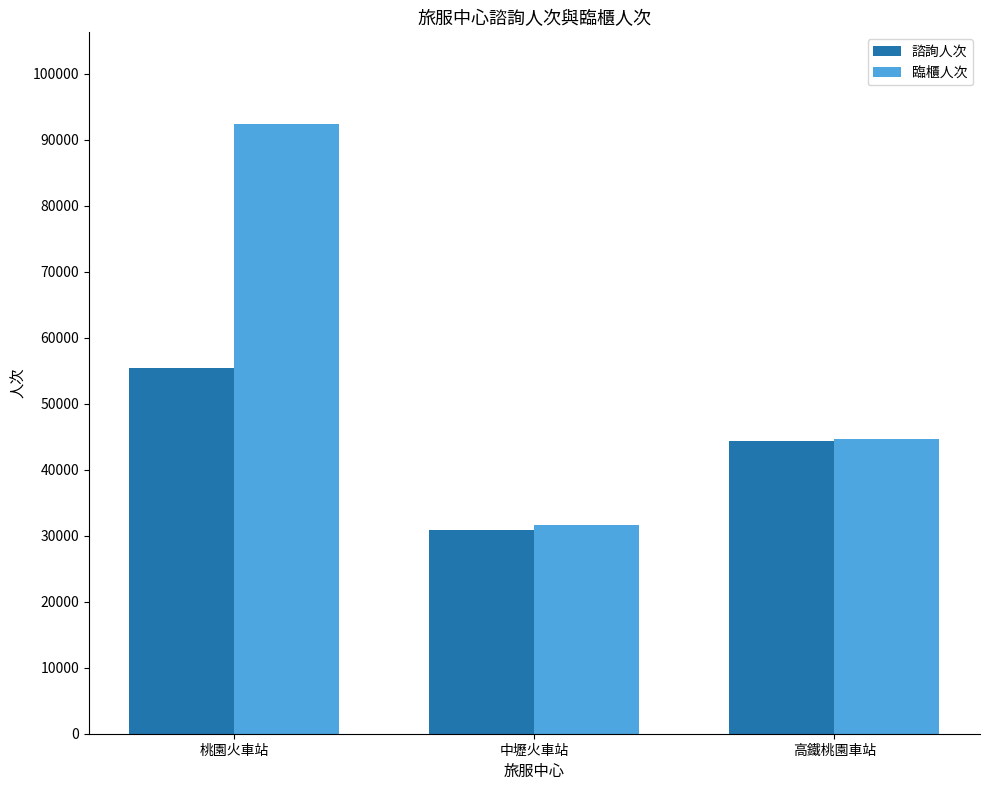

What is the label of the 3rd bar from the left?

高鐵桃園車站